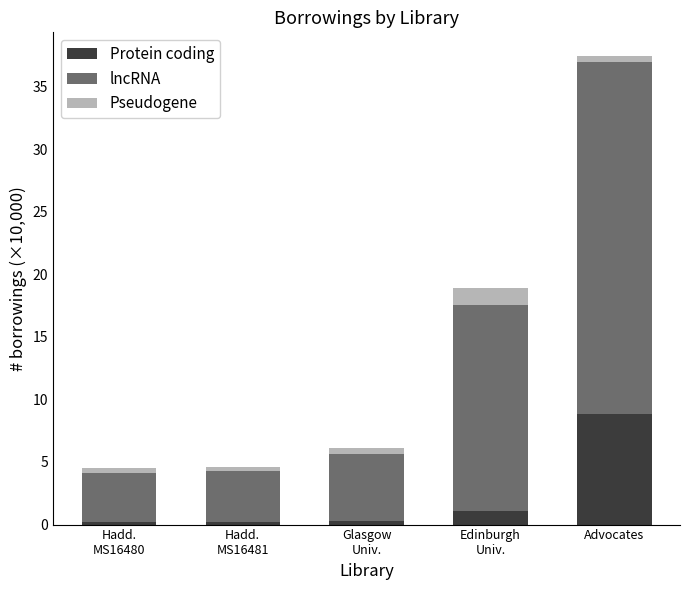

What is the highest value of the Protein coding series?

8.9